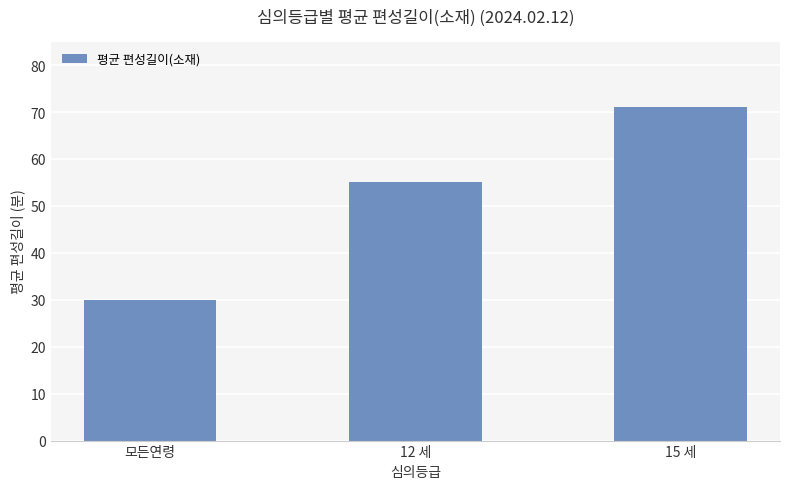

What is the smallest value displayed?

30